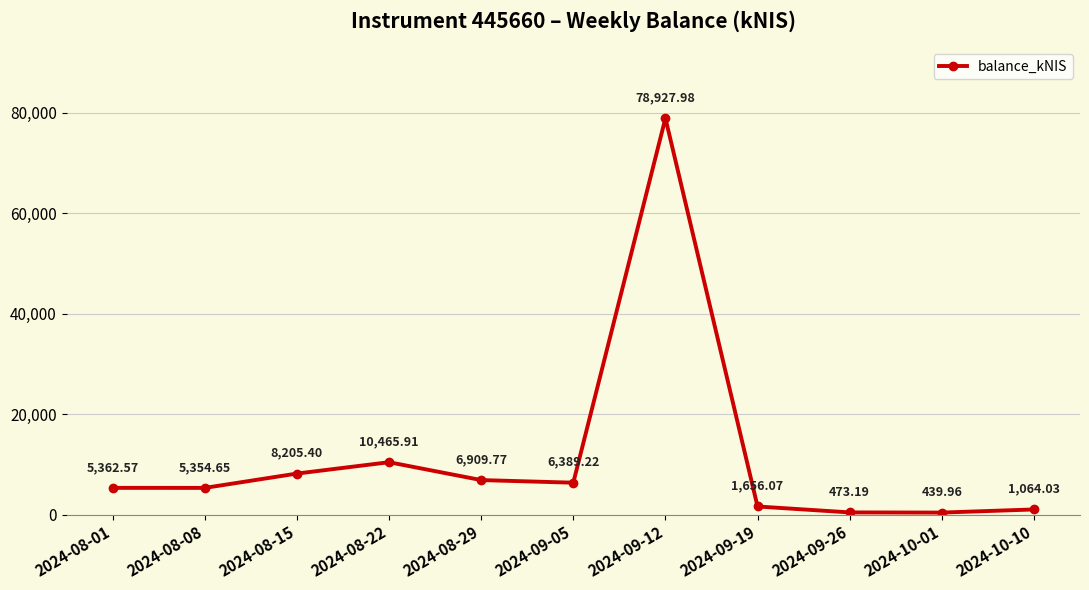

Rank the categories by value from highest to lowest.

2024-09-12, 2024-08-22, 2024-08-15, 2024-08-29, 2024-09-05, 2024-08-01, 2024-08-08, 2024-09-19, 2024-10-10, 2024-09-26, 2024-10-01